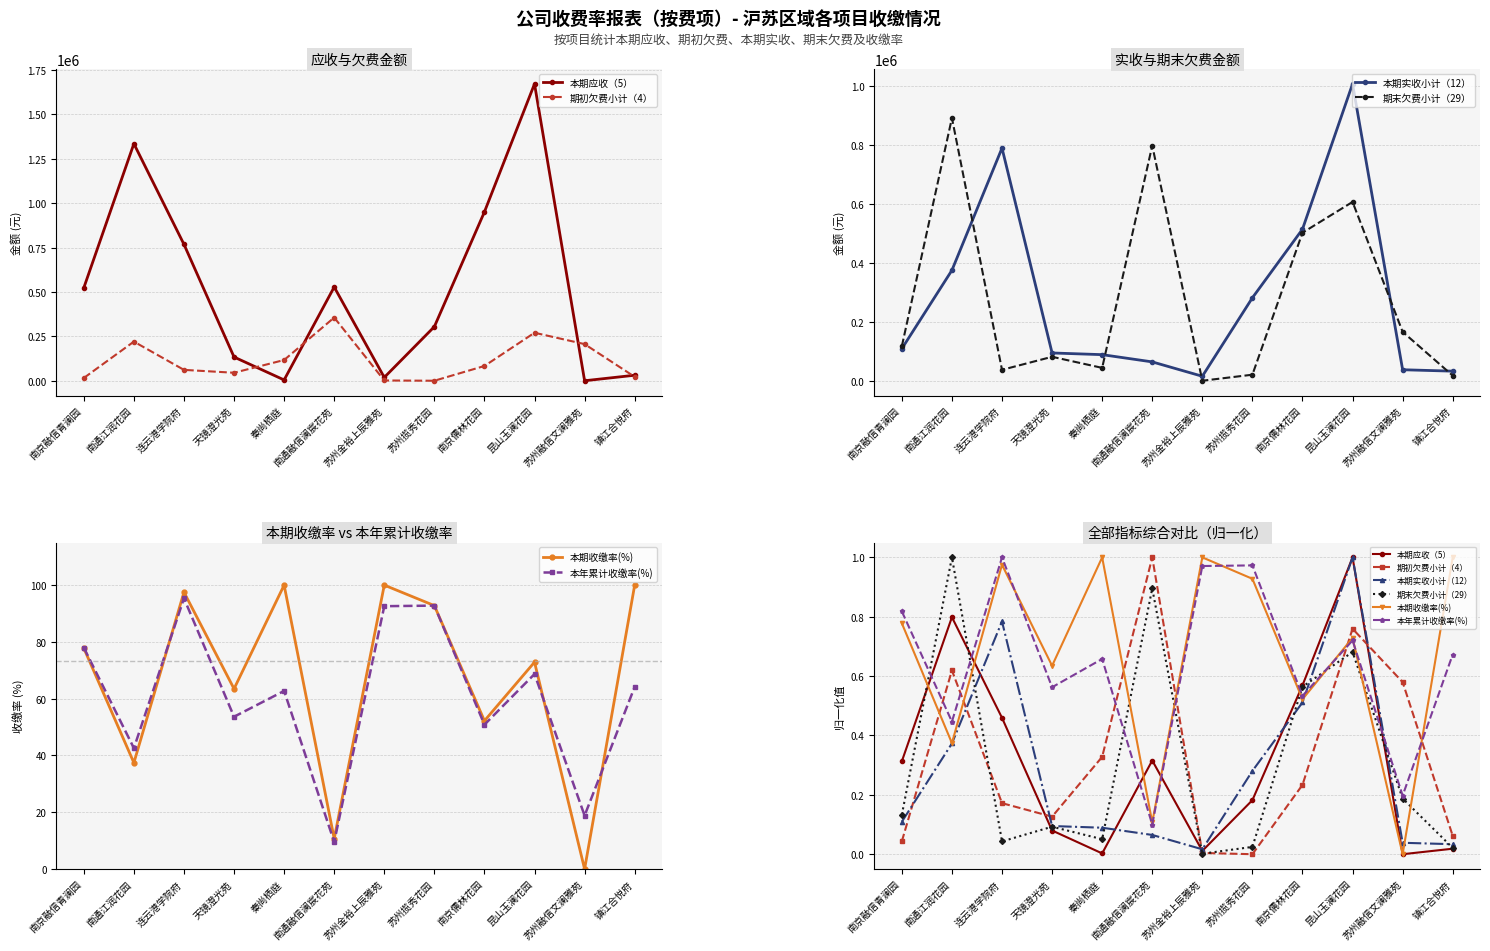

Where is 本期实收小计（12） nearest to the value 0?

苏州金裕上辰雅苑